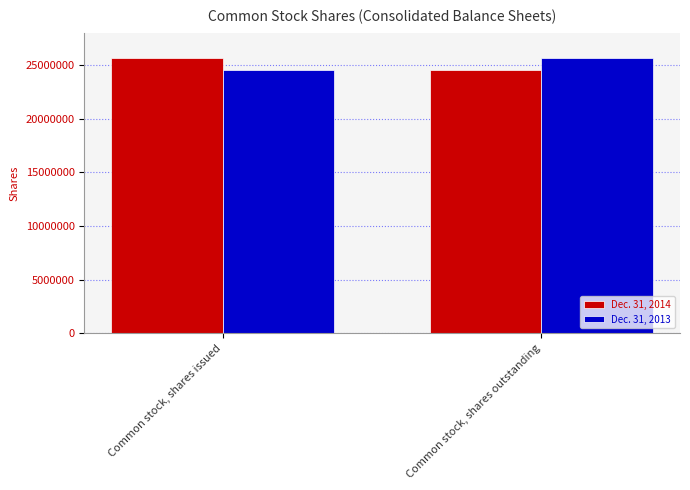

True or false: Dec. 31, 2014 has a value of 24495651 at Common stock, shares outstanding.

True